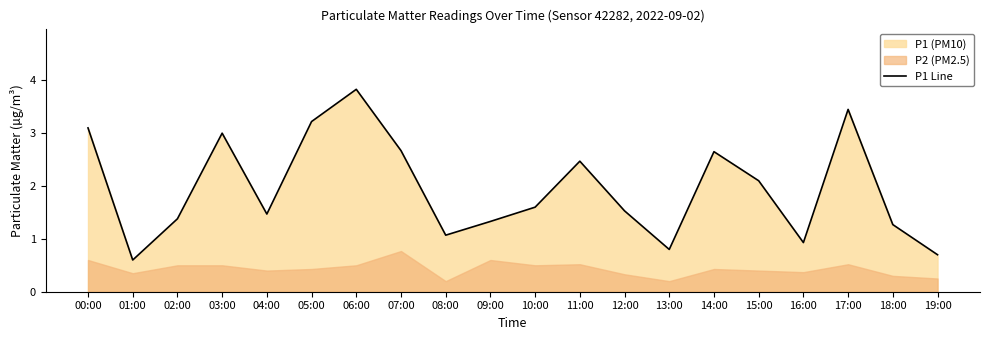

Rank the categories by value from lowest to highest.

01:00, 19:00, 13:00, 16:00, 08:00, 18:00, 09:00, 02:00, 04:00, 12:00, 10:00, 15:00, 11:00, 14:00, 07:00, 03:00, 00:00, 05:00, 17:00, 06:00